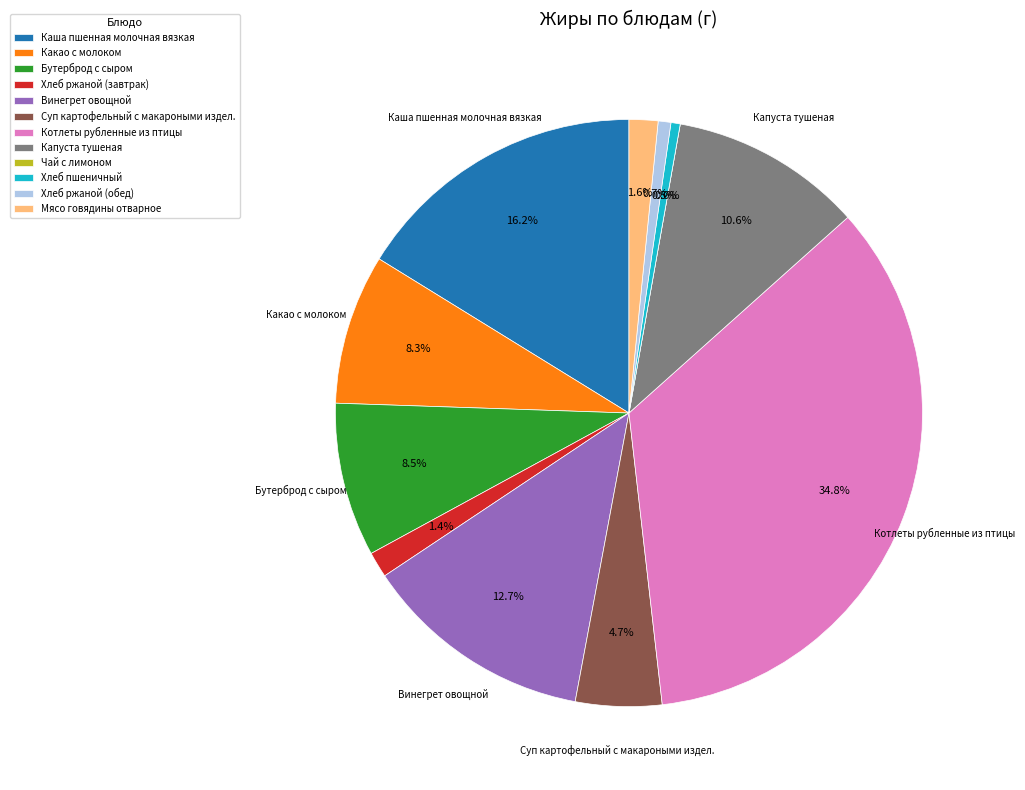

To the nearest percent, what is the average slice percentage?

8%